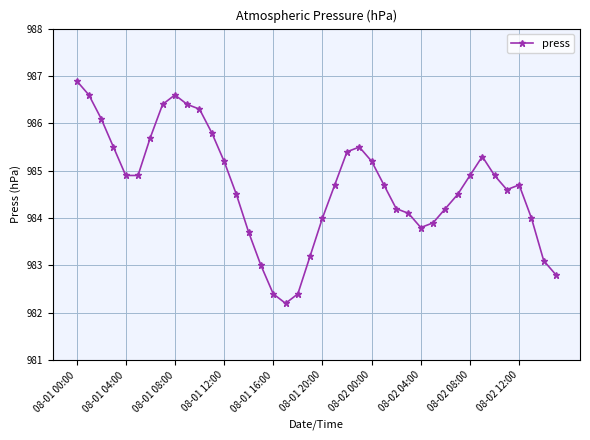

True or false: the data has more than 2 interior local peaks.

True